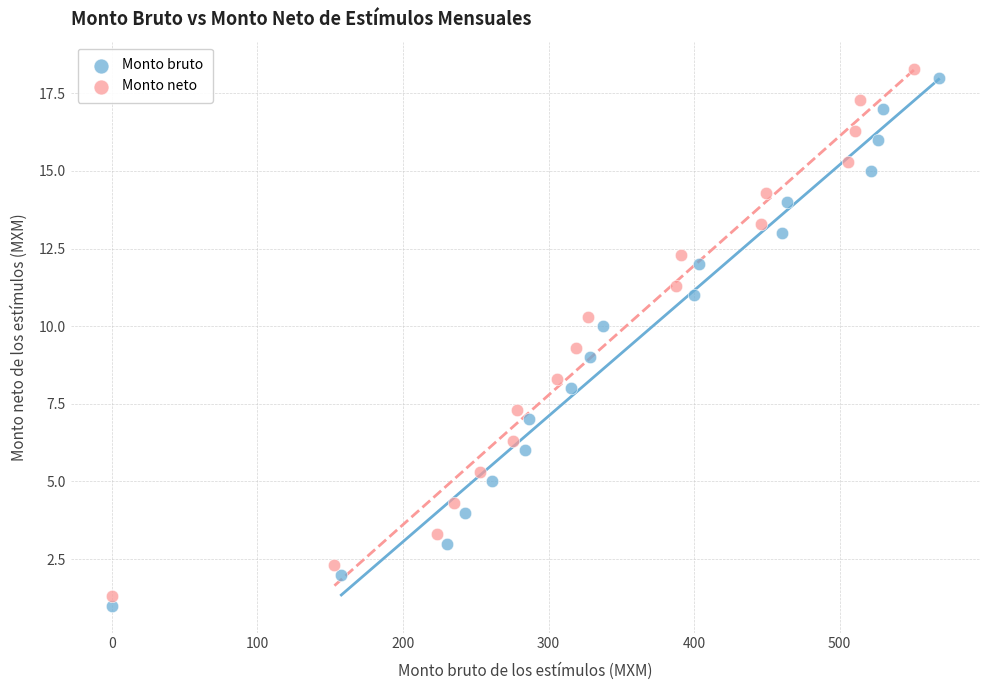

Which series contains the lowest Y value?

Monto bruto